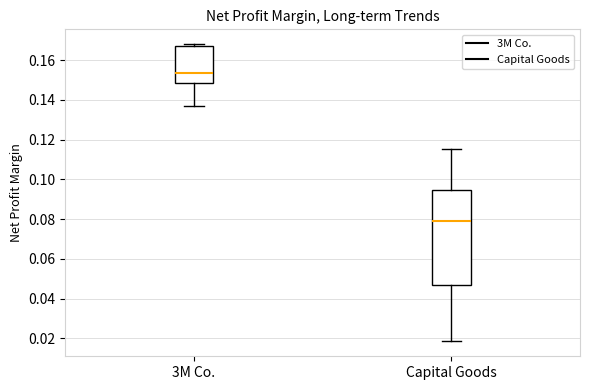

Comparing the boxes themselves (not the whiskers), which one is the tallest?

Capital Goods